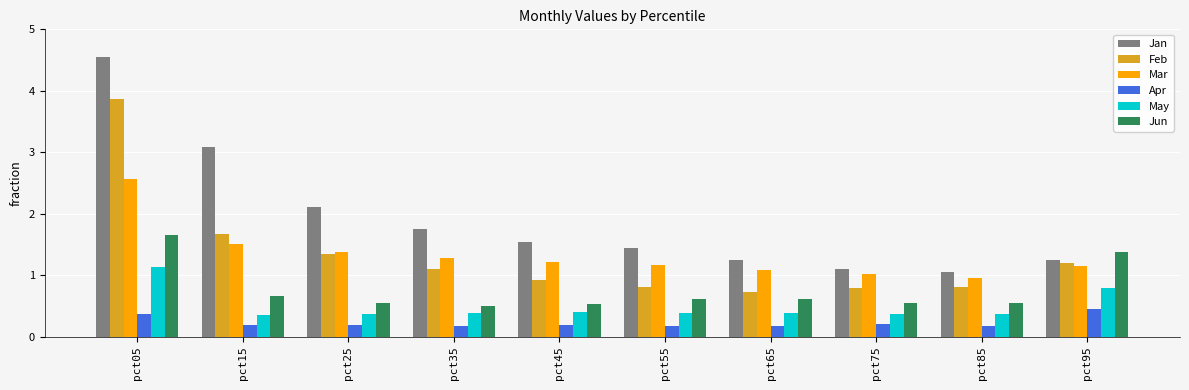

What is the total value across all series at pct55?

4.6